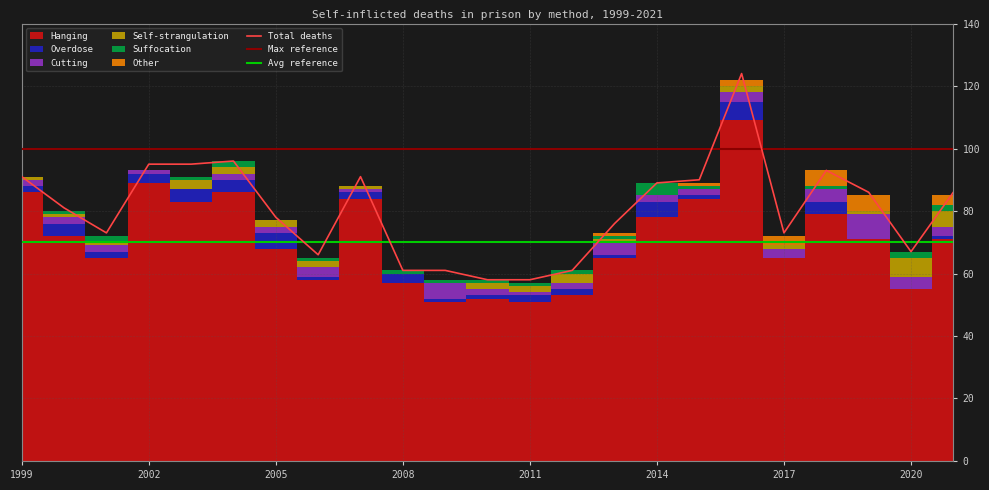

What is the highest value of the Other series?

5